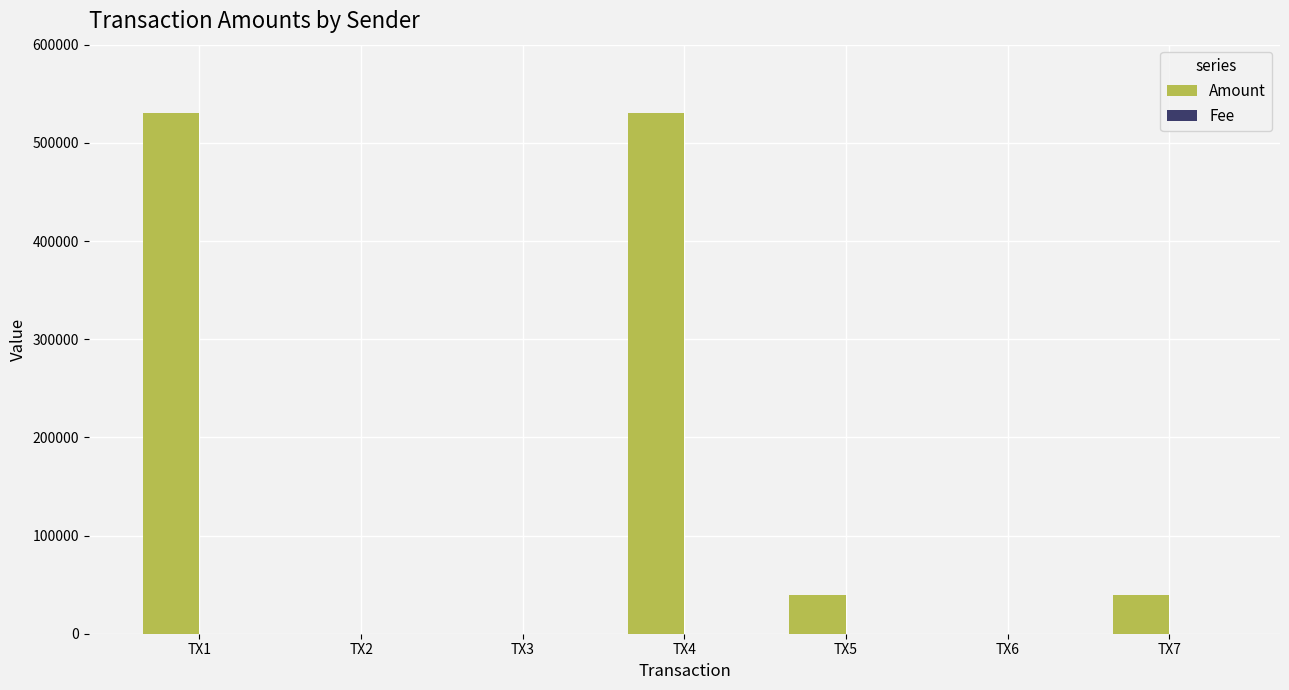

What is the sum of the Amount values at TX2 and TX1?

529952